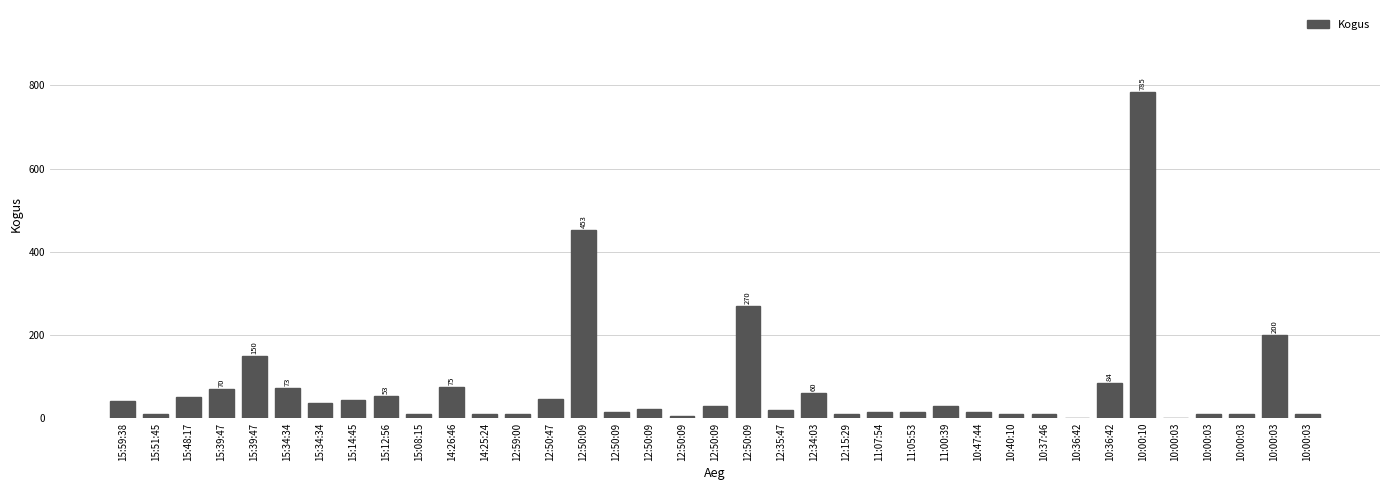

What is the label of the 18th bar from the right?

12:50:09